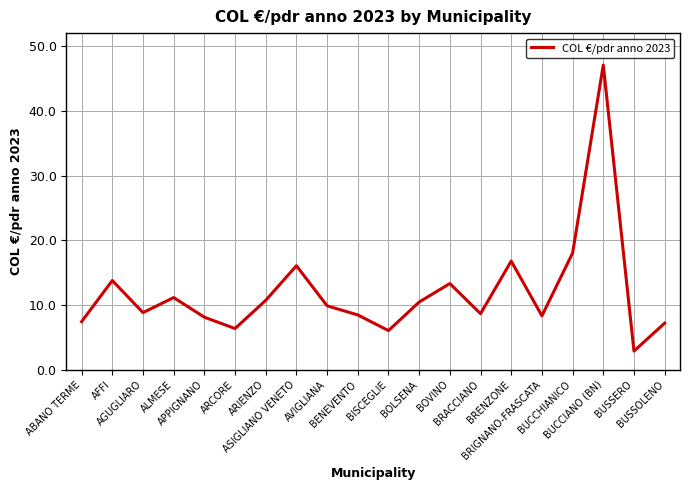

Between BRACCIANO and ASIGLIANO VENETO, which is larger?

ASIGLIANO VENETO